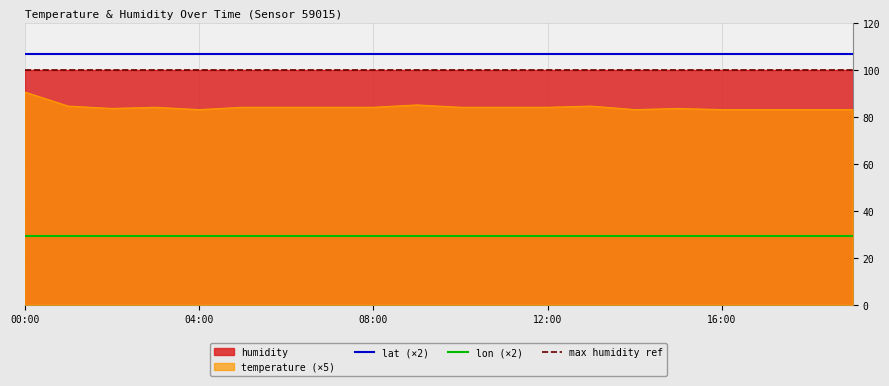

Read the humidity value at 16:00.

99.9